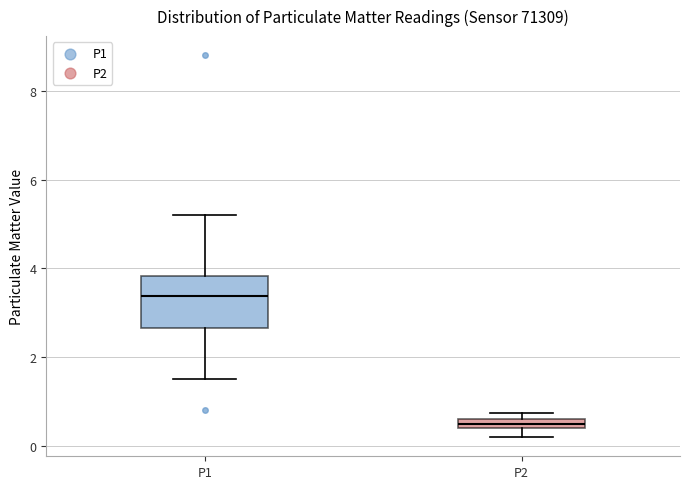

Where is the lower edge of the box for P2 on the y-axis? The values are not printed on the chart, so give them approximately, as read against the axis.

0.4